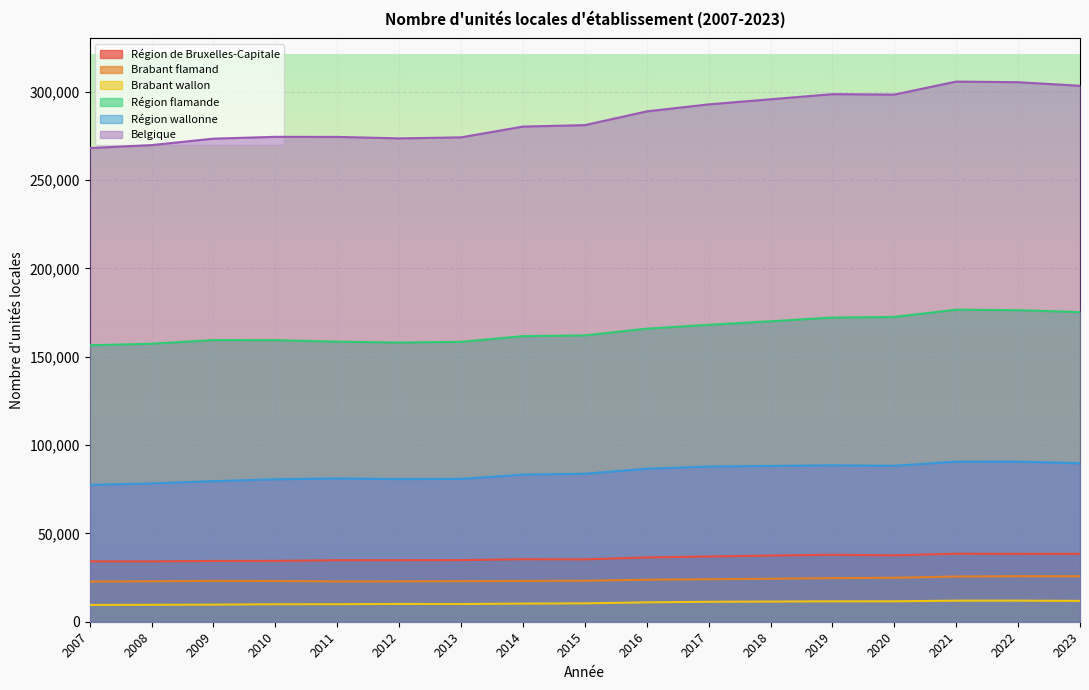

What is the difference between the highest and lowest values at 2017?

281503